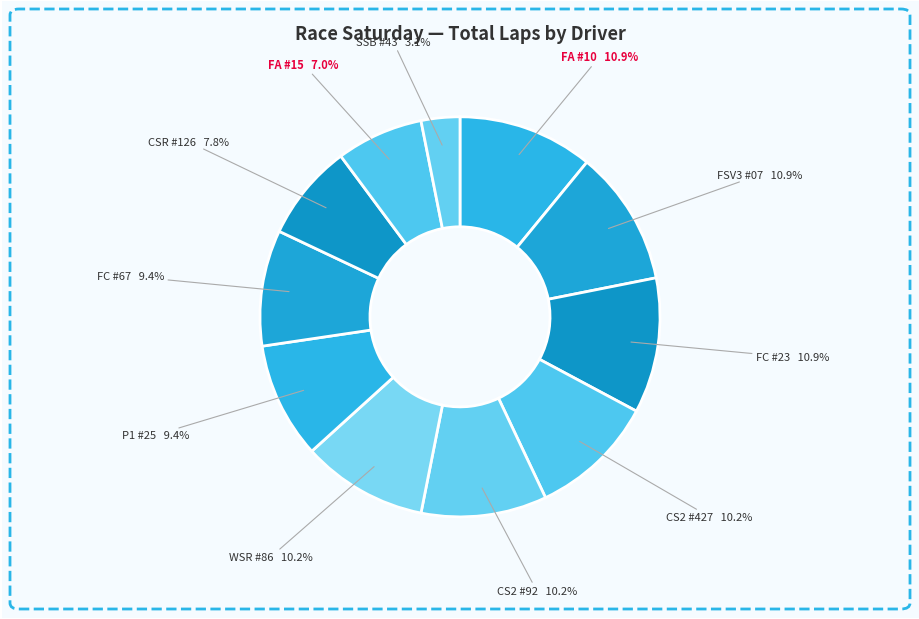

What is the smallest slice in the pie chart?

SSB #43